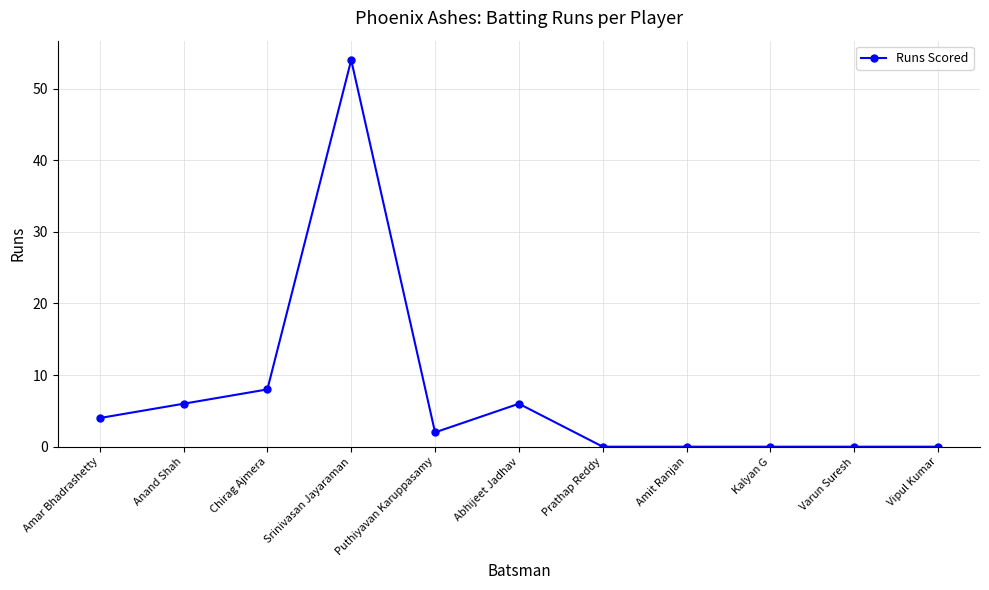

Reading left to right, extract all data points from this chart.

4	6	8	54	2	6	0	0	0	0	0